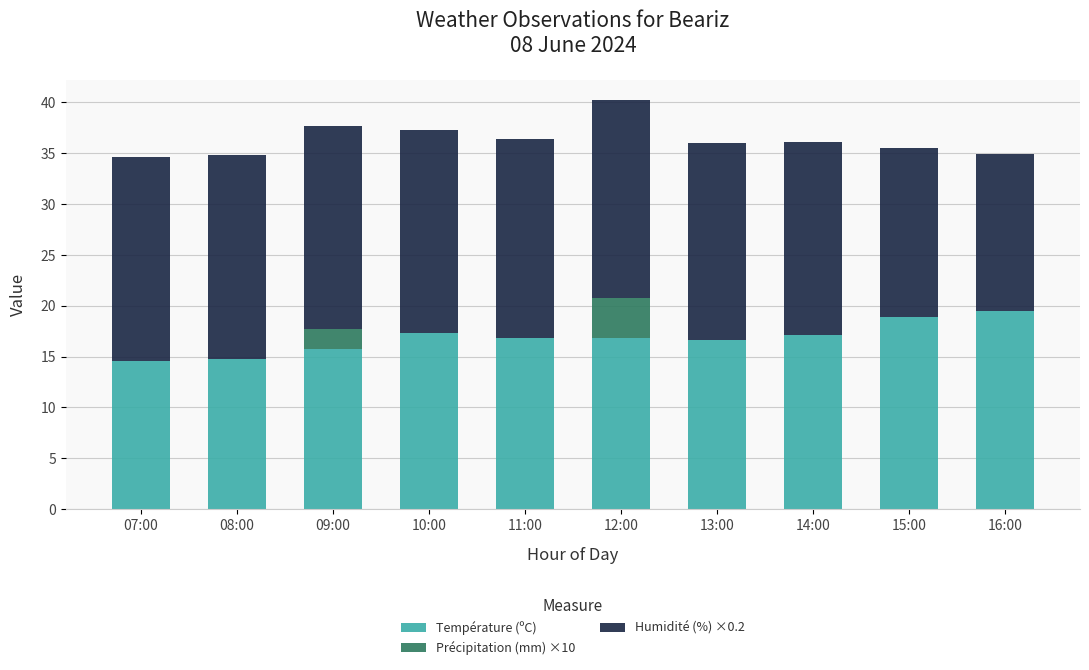

What is the sum of the Température (ºC) values at 11:00 and 12:00?

33.6